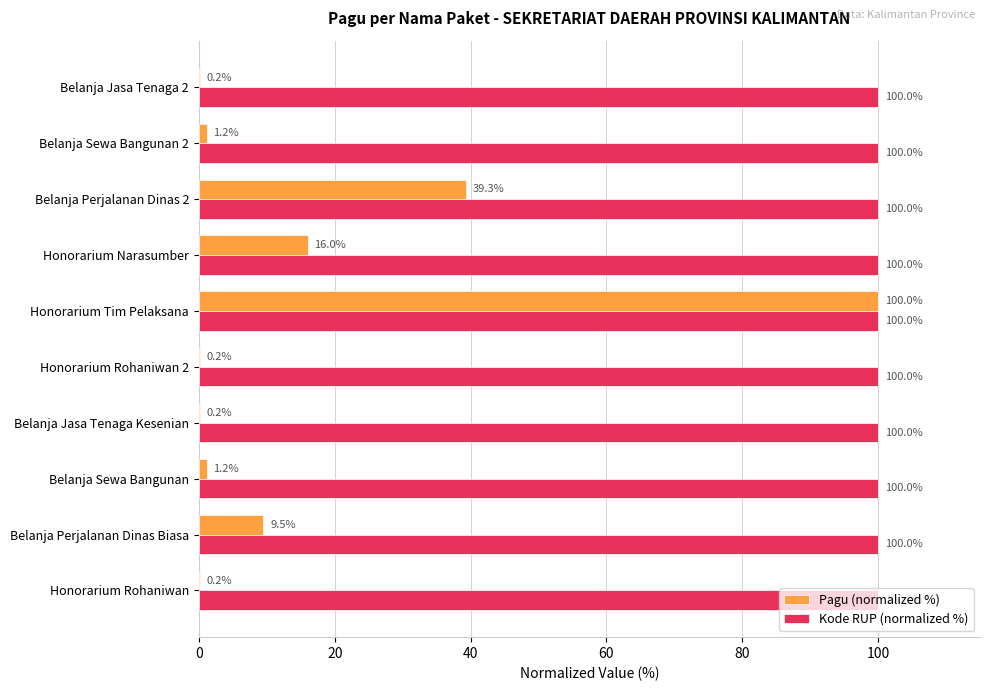

Where is Kode RUP (normalized %) nearest to the value 99?

Honorarium Rohaniwan